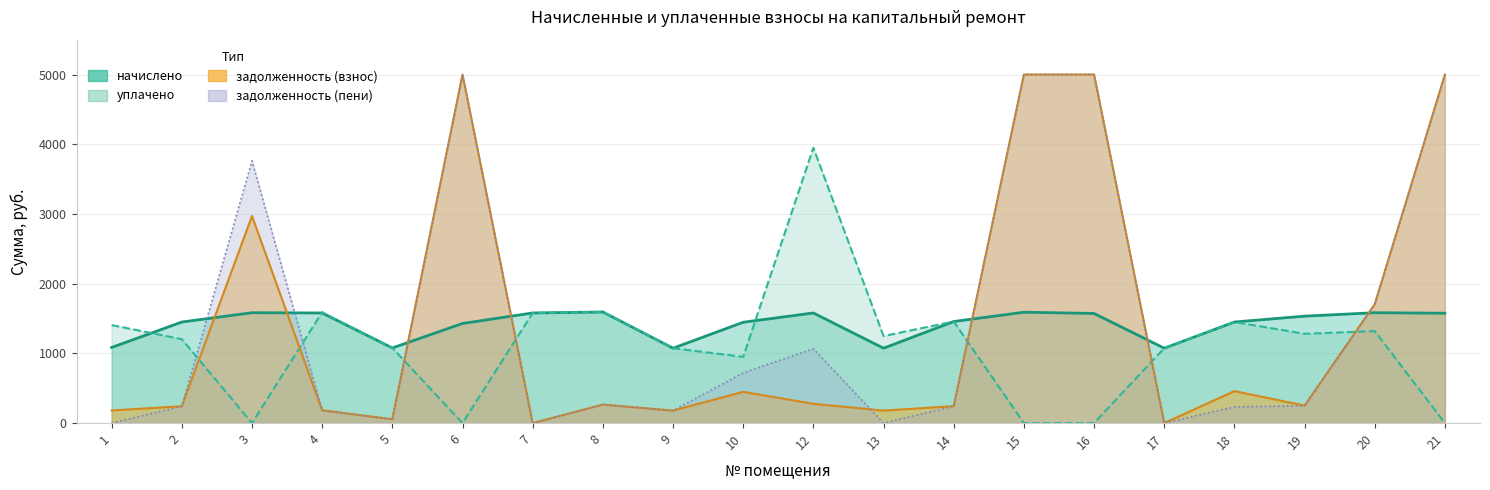

Rank the series at 21 from lowest to highest value.

уплачено, начислено